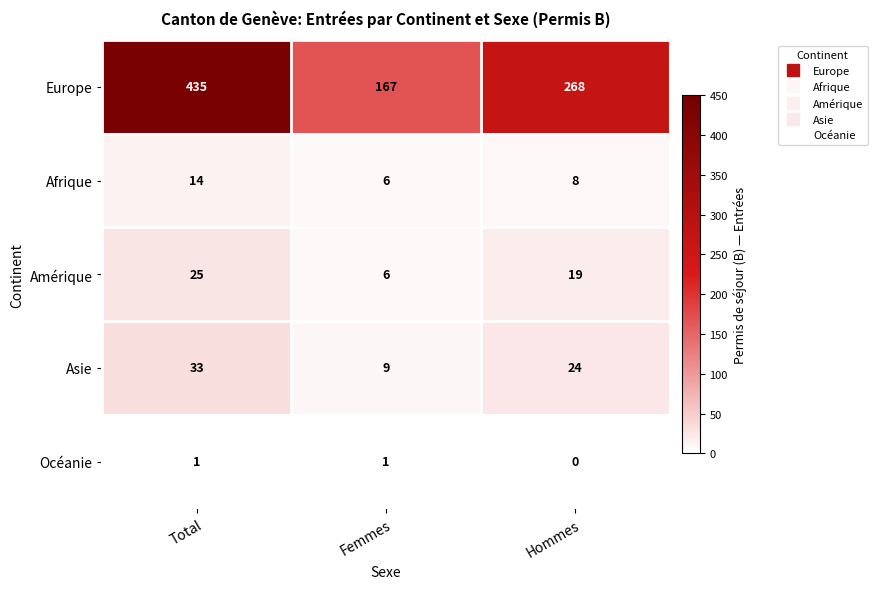

What is the difference between the maximum and minimum values in the Afrique series?

8